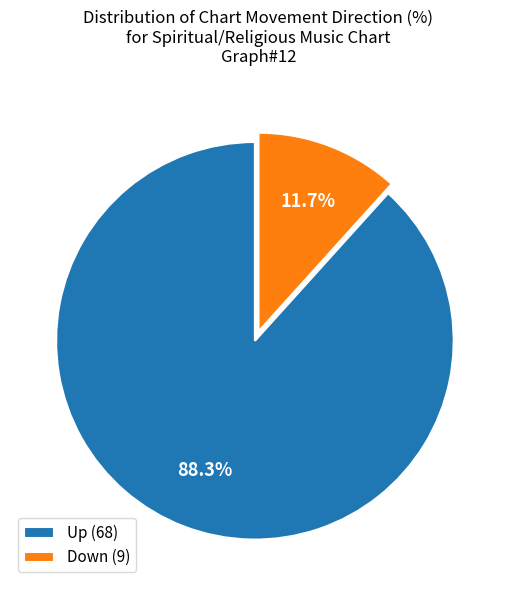

What is the smallest slice in the pie chart?

Down (9)